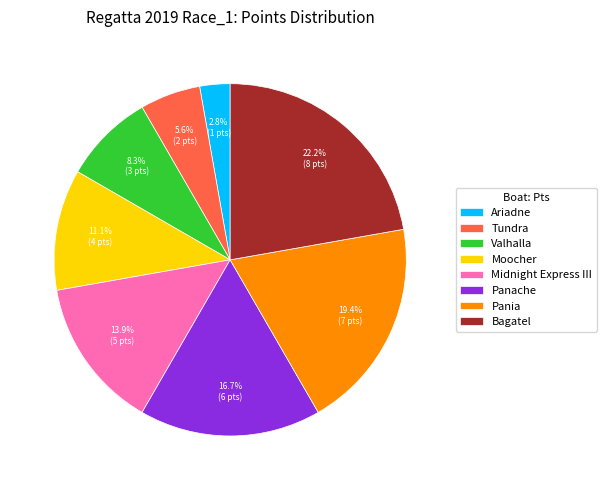

How many slices are in this pie chart?

8